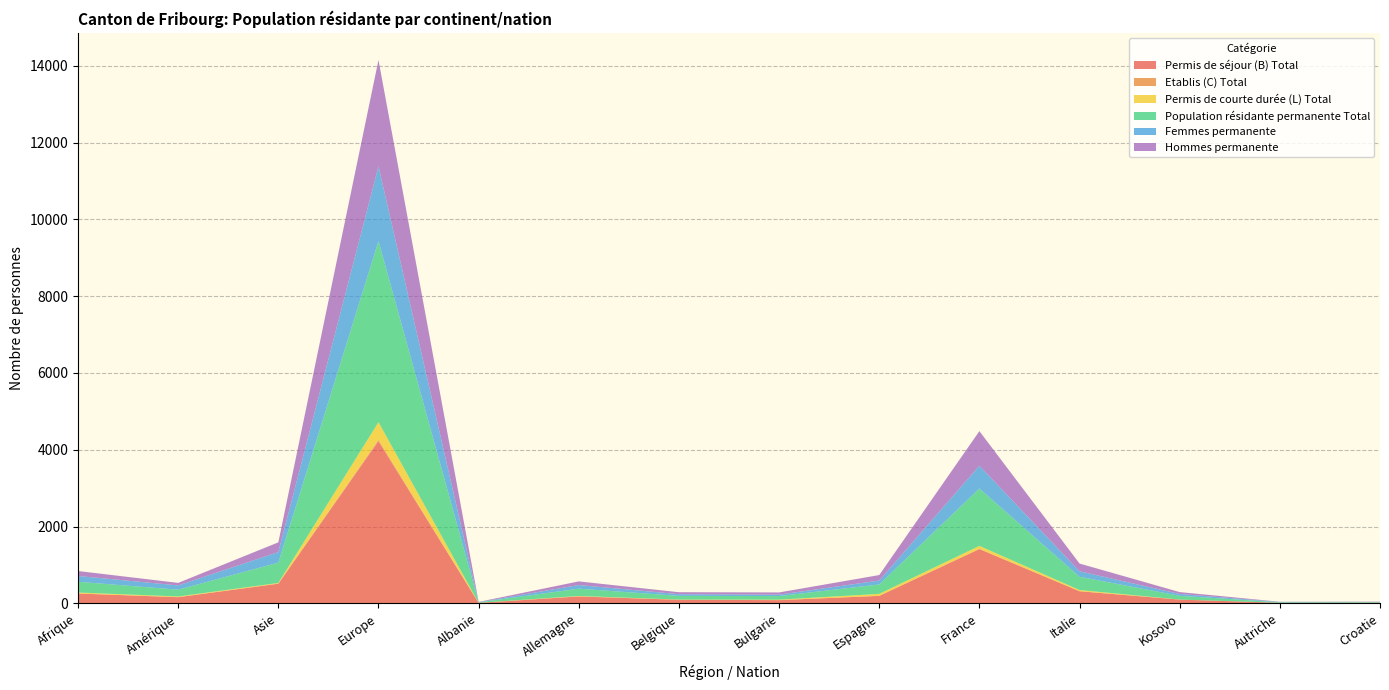

Reading left to right, extract all data points from this chart.

Permis de séjour (B) Total: 254	158	509	4222	9	177	90	82	193	1412	313	95	13	13
Etablis (C) Total: 3	2	5	35	3	4	1	0	0	6	1	2	0	0
Permis de courte durée (L) Total: 23	17	15	461	0	9	5	12	52	77	31	0	0	1
Population résidante permanente Total: 280	177	529	4718	12	190	96	94	245	1495	345	97	13	14
Femmes permanente: 151	111	276	1950	5	95	45	37	102	594	143	48	9	6
Hommes permanente: 129	66	253	2768	7	95	51	57	143	901	202	49	4	8